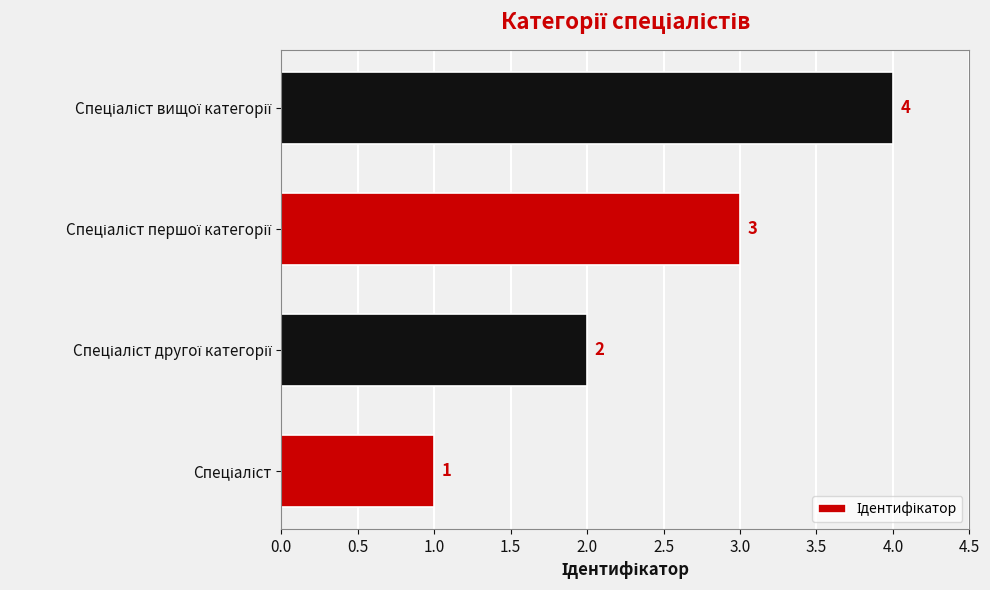

What is the difference between the second highest and minimum values?

2